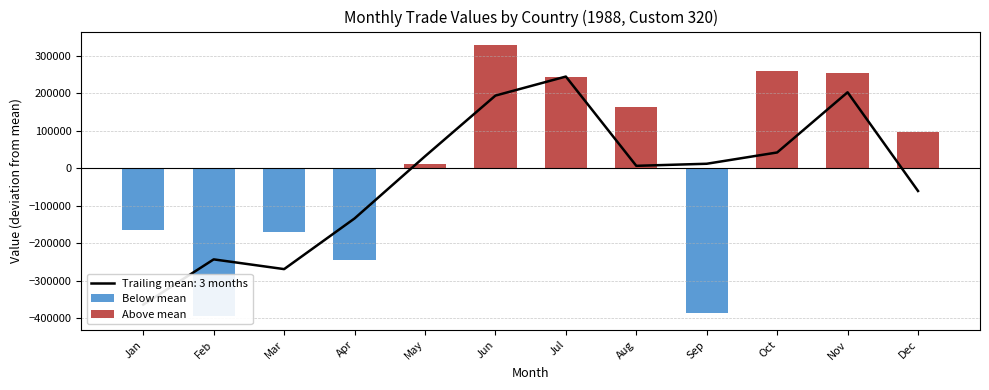

Reading left to right, transcribe all the data shown in this chart.

Below mean: Jan=-165164.2	Feb=-394214.2	Mar=-168220.2	Apr=-243052.2	May=0.0	Jun=0.0	Jul=0.0	Aug=0.0	Sep=-385302.2	Oct=0.0	Nov=0.0	Dec=0.0
Above mean: Jan=0.0	Feb=0.0	Mar=0.0	Apr=0.0	May=11175.8	Jun=328995.8	Jul=242835.8	Aug=163479.8	Sep=0.0	Oct=259397.8	Nov=253834.8	Dec=96233.8